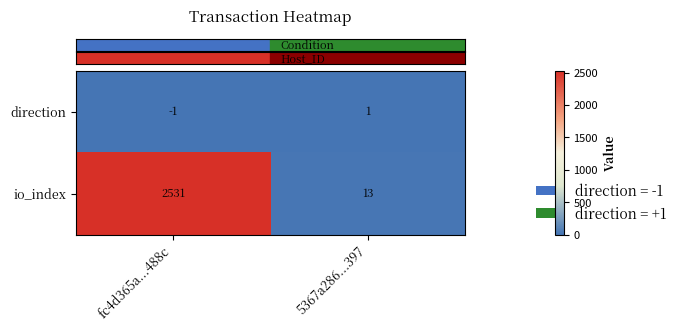

At how many categories does at least one series exceed 2425?

1